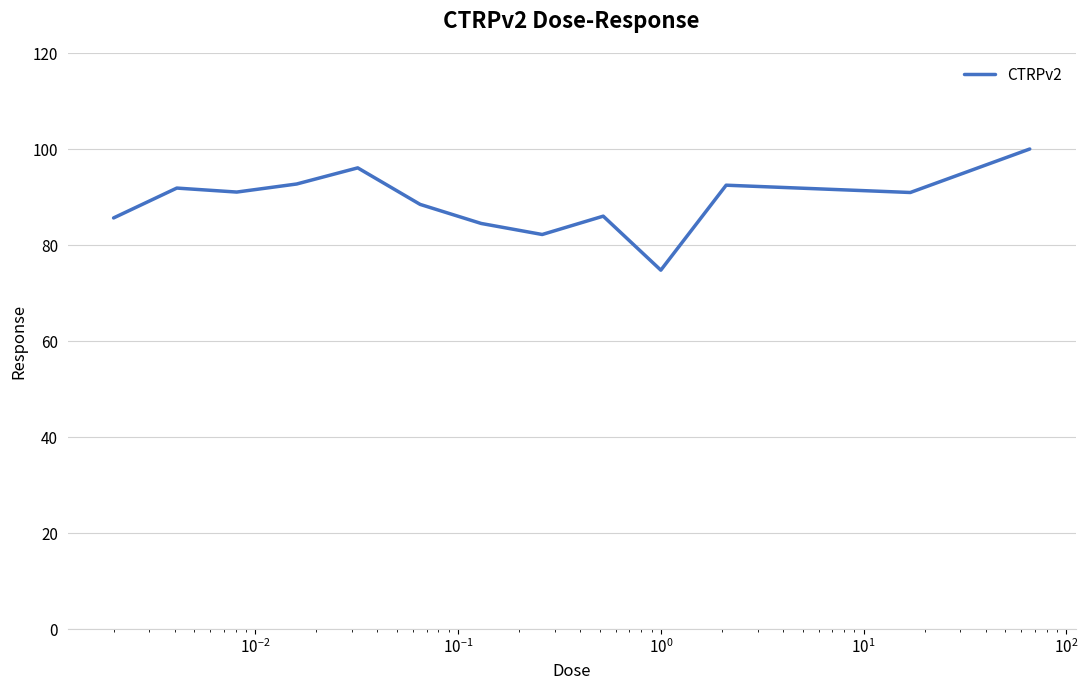

What is the difference between the maximum and minimum values?

25.2